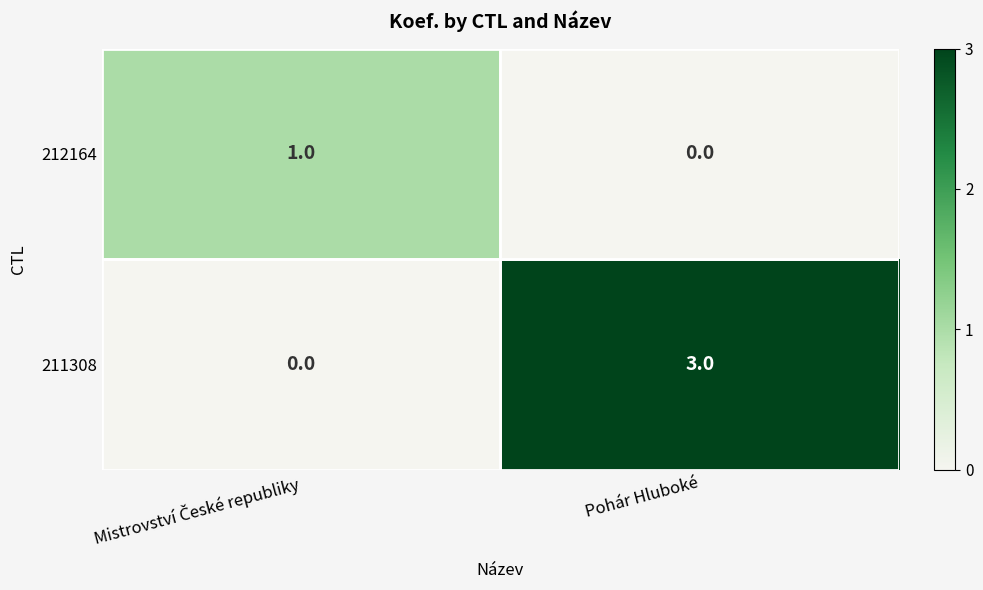

Count the number of data series in this chart.

2